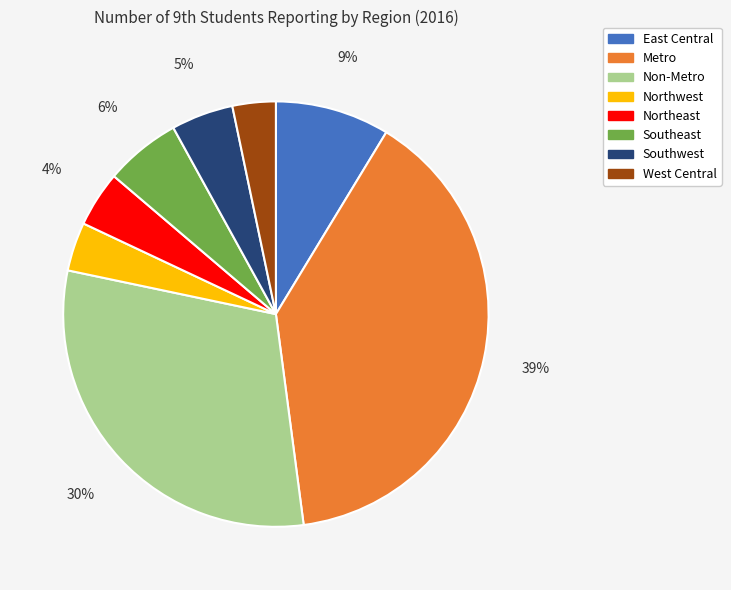

Which has a higher value, West Central or Southeast?

Southeast